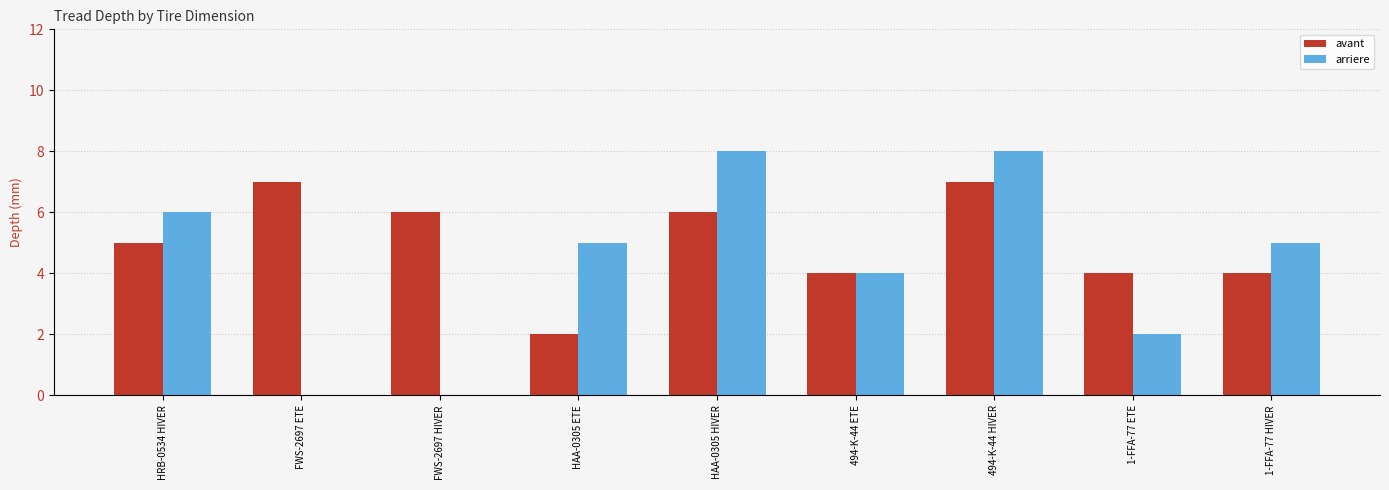

Which series changed the most between FWS-2697 HIVER and HAA-0305 ETE?

arriere